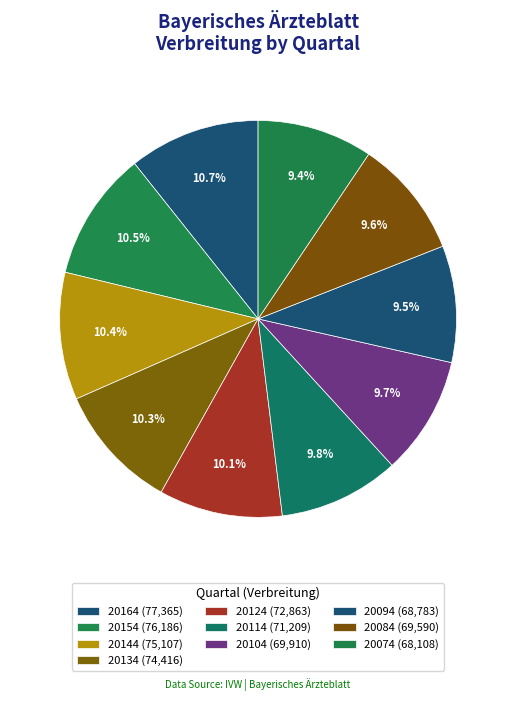

How many segments does this pie chart have?

10